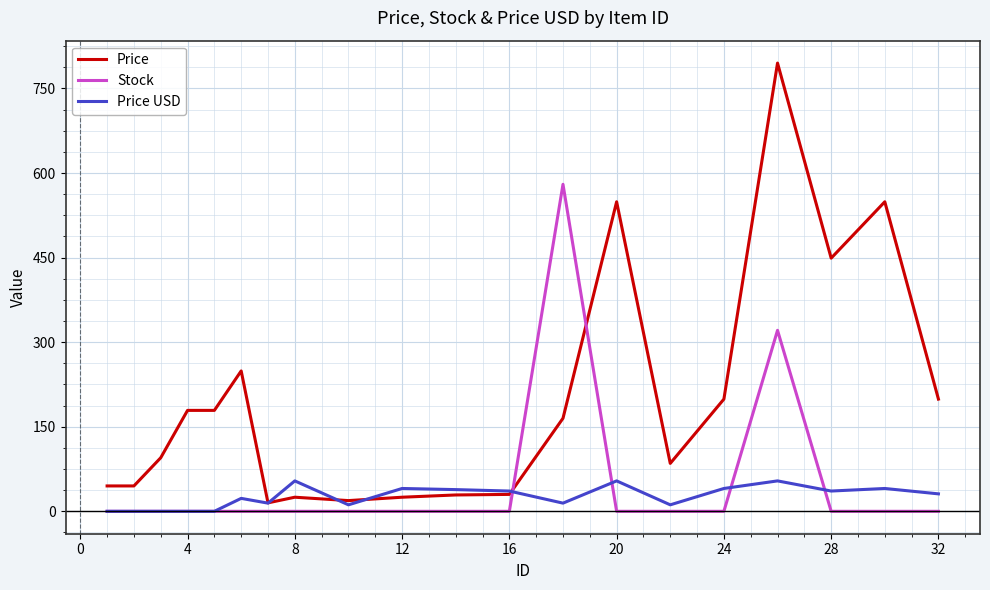

True or false: Price and Price USD intersect in this chart.

True